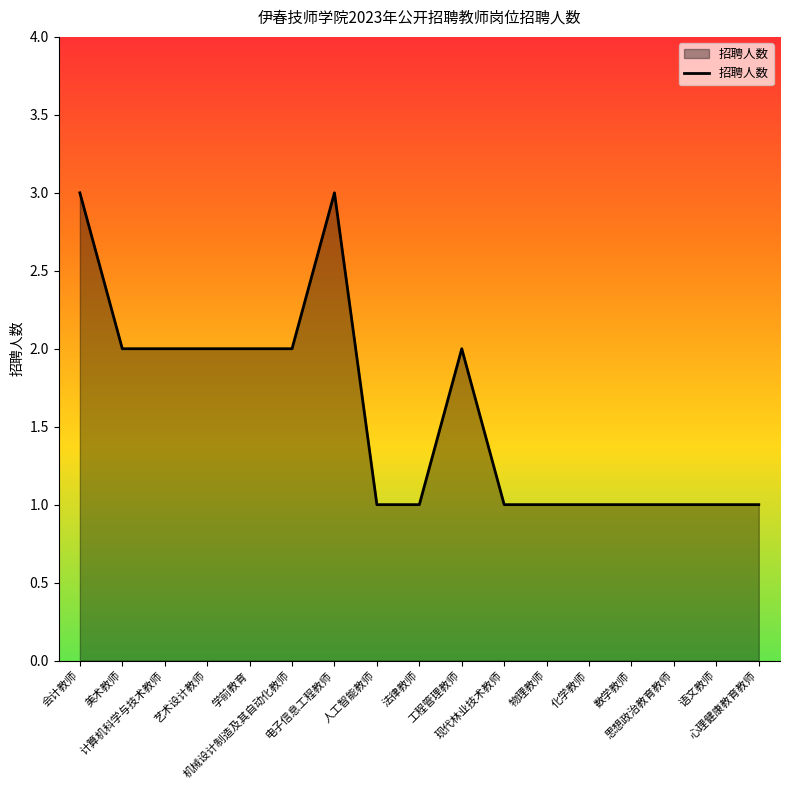

Is this an area chart (filled region under the line)?

Yes